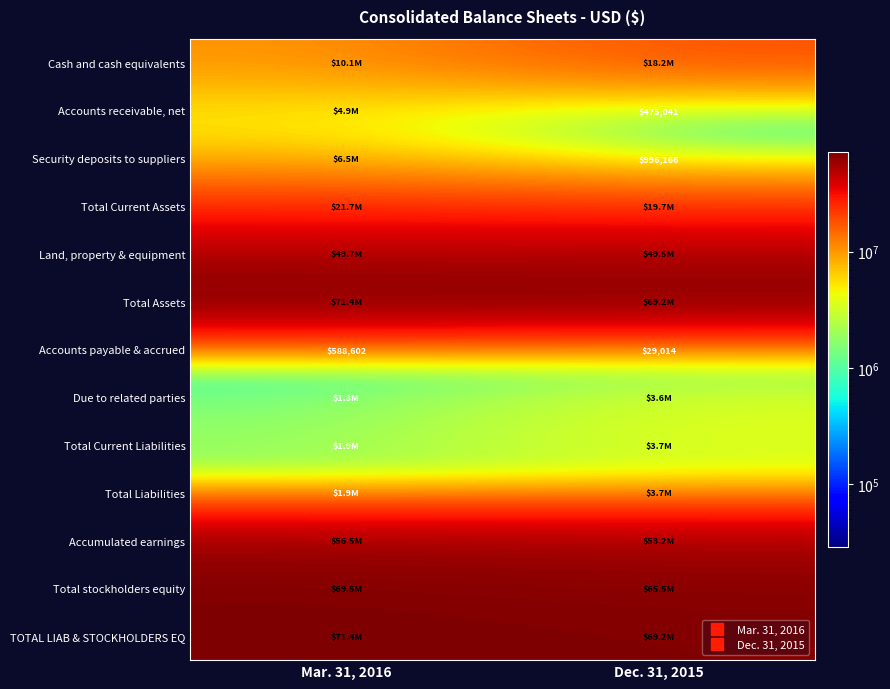

What is the minimum value for Total Current Assets?

19684391